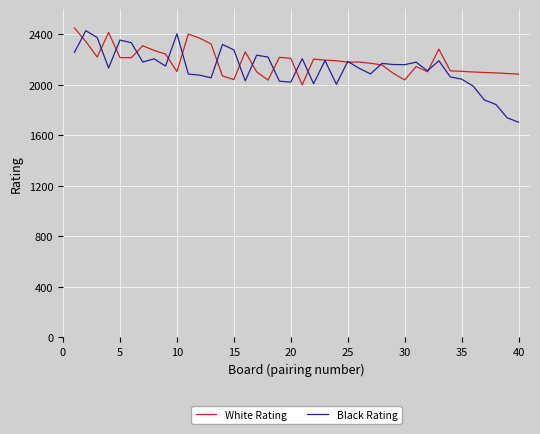

True or false: Black Rating and White Rating cross at least once.

True